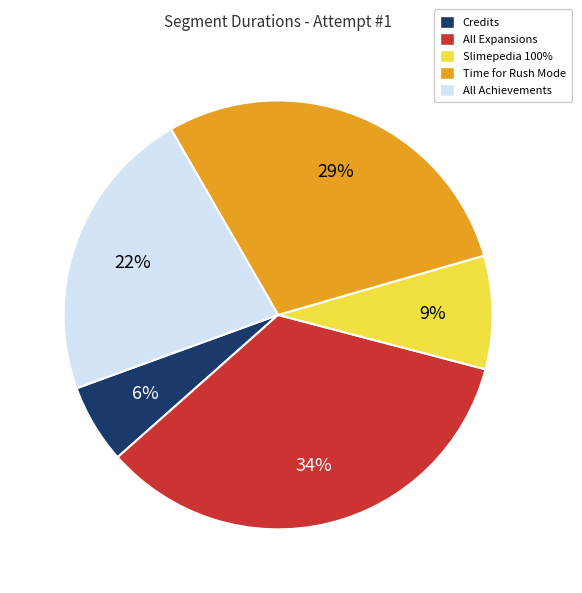

Which category has the biggest portion of the pie?

All Expansions